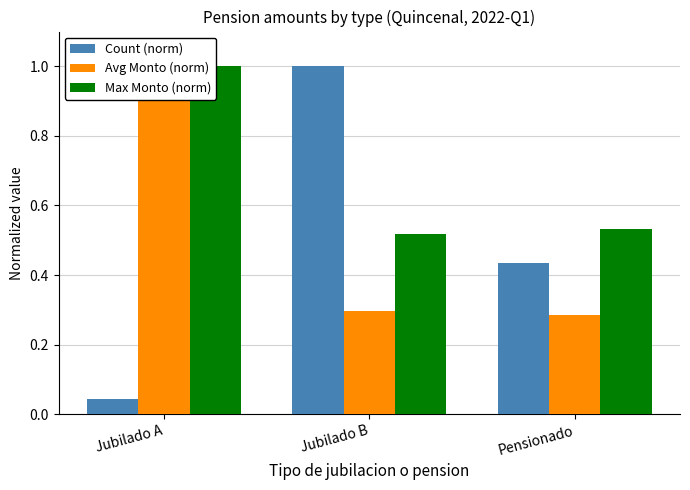

Rank the series by their average value, from highest to lowest.

Max Monto (norm), Avg Monto (norm), Count (norm)